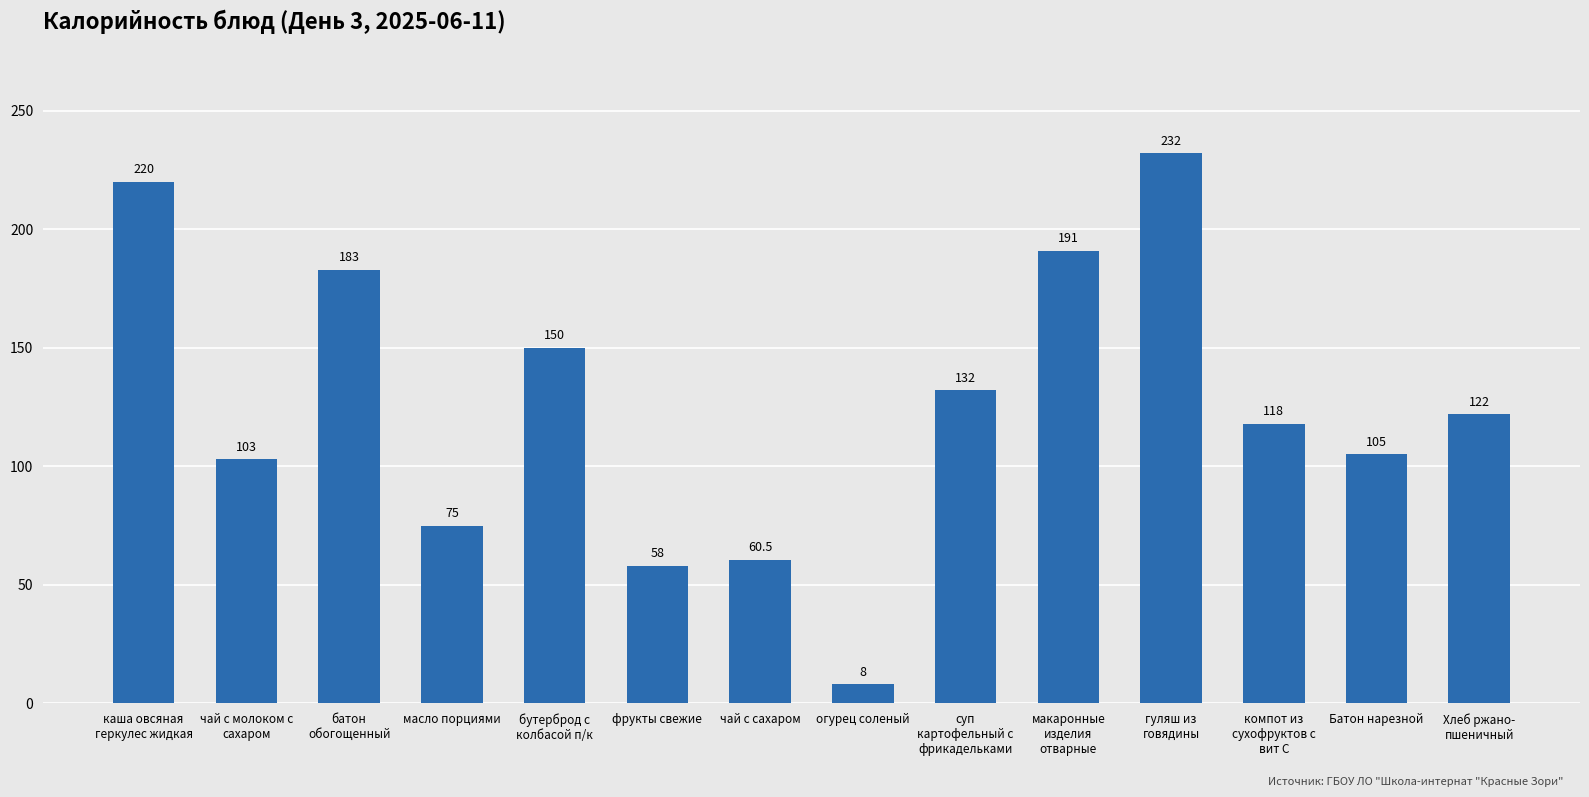

The value at суп
картофельный с
фрикадельками is 132.0. True or false?

True